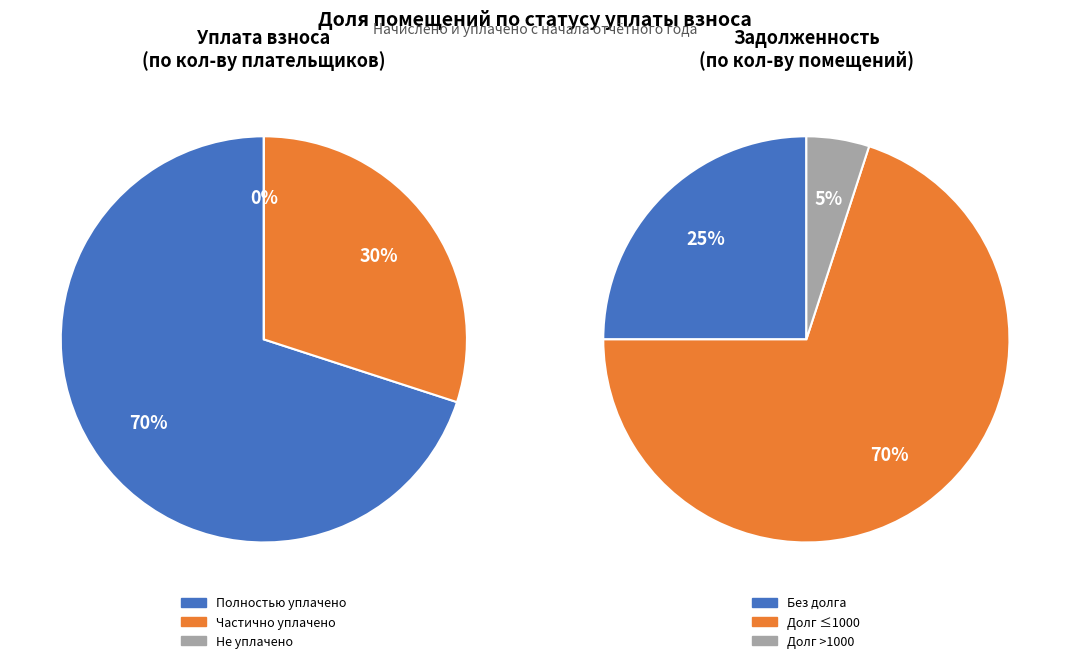

Combined, do 18 and 13 account for over 50%?

No